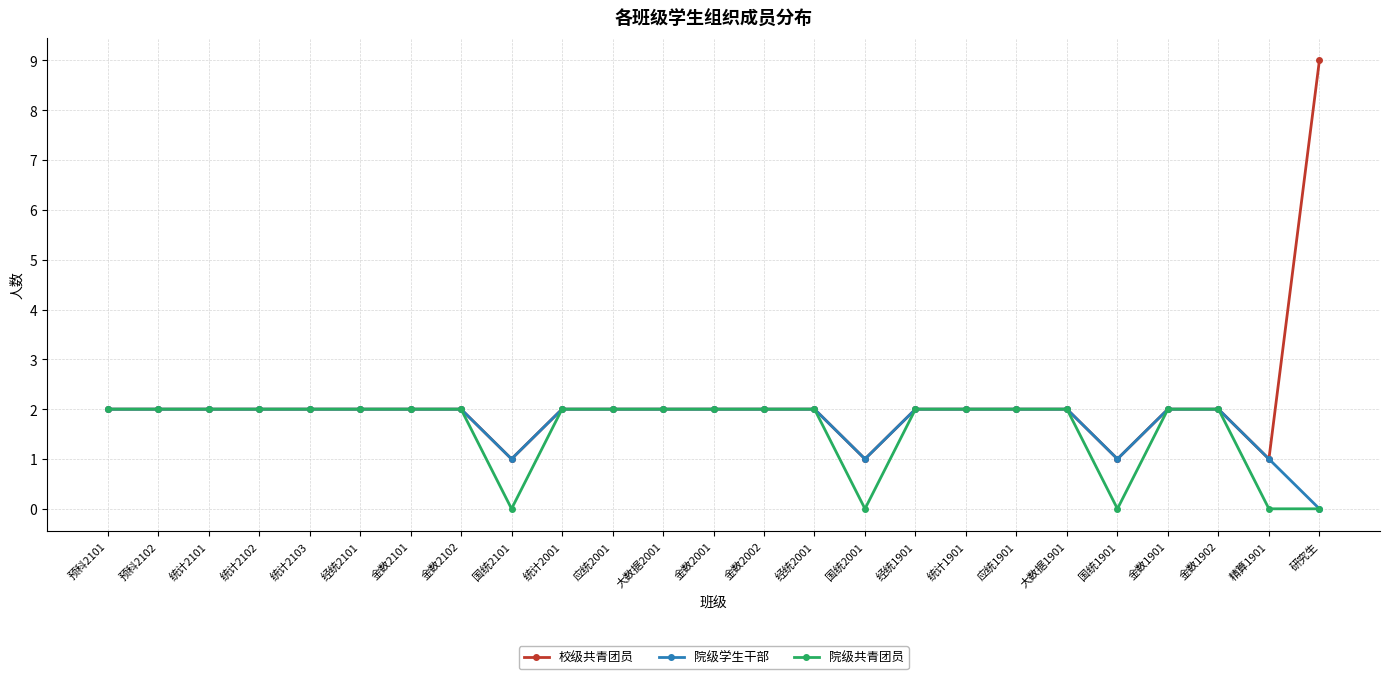

What is the label of the 5th point from the right?

国统1901